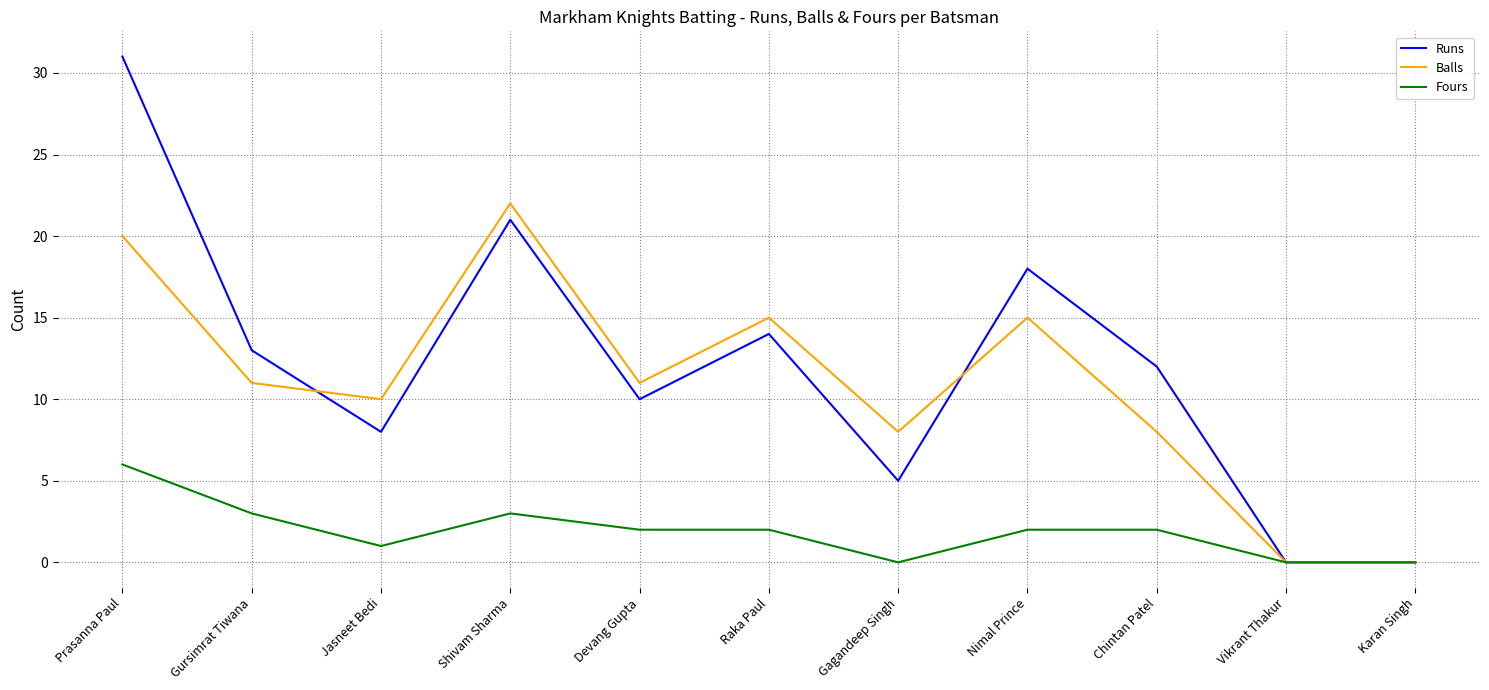

Is the value of Balls at Gagandeep Singh greater than the value of Fours at Devang Gupta?

Yes